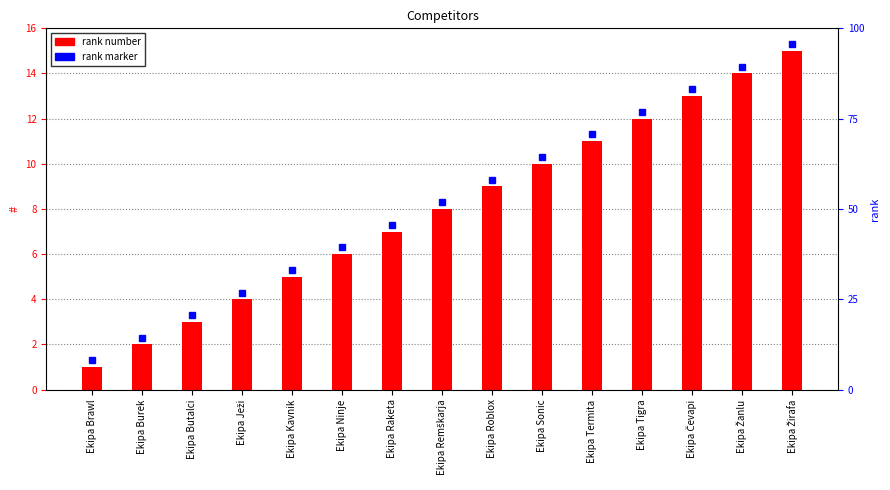

Between Ekipa Žanlu and Ekipa Tigra, which is larger?

Ekipa Žanlu